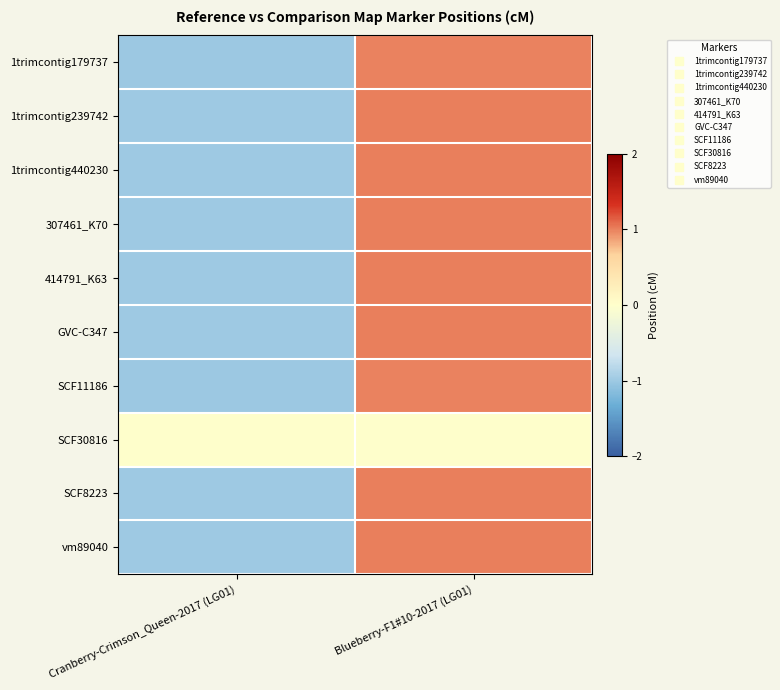

Reading left to right, list all the values displayed in this chart.

1trimcontig179737: Cranberry-Crimson_Queen-2017 (LG01)=-1.0	Blueberry-F1#10-2017 (LG01)=1.0
1trimcontig239742: Cranberry-Crimson_Queen-2017 (LG01)=-1.0	Blueberry-F1#10-2017 (LG01)=1.0
1trimcontig440230: Cranberry-Crimson_Queen-2017 (LG01)=-1.0	Blueberry-F1#10-2017 (LG01)=1.0
307461_K70: Cranberry-Crimson_Queen-2017 (LG01)=-1.0	Blueberry-F1#10-2017 (LG01)=1.0
414791_K63: Cranberry-Crimson_Queen-2017 (LG01)=-1.0	Blueberry-F1#10-2017 (LG01)=1.0
GVC-C347: Cranberry-Crimson_Queen-2017 (LG01)=-1.0	Blueberry-F1#10-2017 (LG01)=1.0
SCF11186: Cranberry-Crimson_Queen-2017 (LG01)=-1.0	Blueberry-F1#10-2017 (LG01)=1.0
SCF30816: Cranberry-Crimson_Queen-2017 (LG01)=0.0	Blueberry-F1#10-2017 (LG01)=0.0
SCF8223: Cranberry-Crimson_Queen-2017 (LG01)=-1.0	Blueberry-F1#10-2017 (LG01)=1.0
vm89040: Cranberry-Crimson_Queen-2017 (LG01)=-1.0	Blueberry-F1#10-2017 (LG01)=1.0